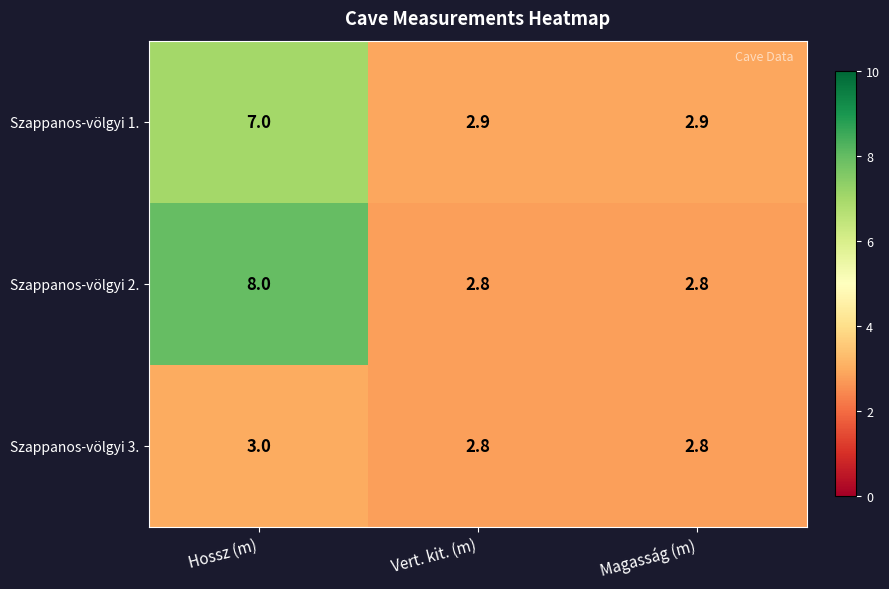

Reading left to right, list all the values displayed in this chart.

Szappanos-völgyi 1.: 7.0	2.9	2.9
Szappanos-völgyi 2.: 8.0	2.8	2.8
Szappanos-völgyi 3.: 3.0	2.8	2.8